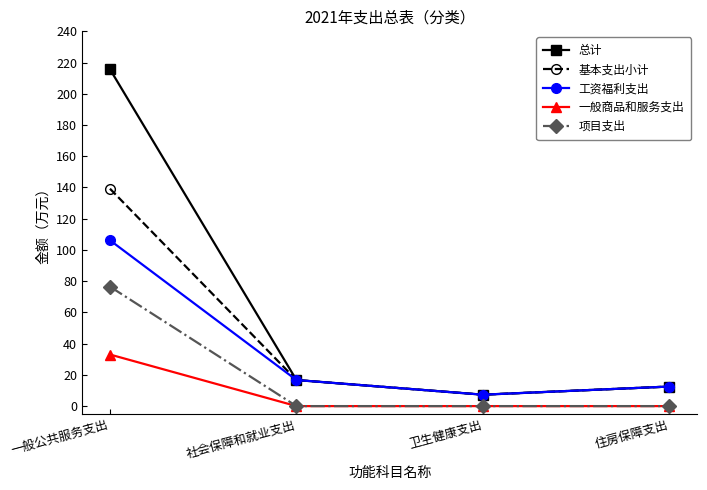

True or false: 项目支出 and 工资福利支出 cross at least once.

False